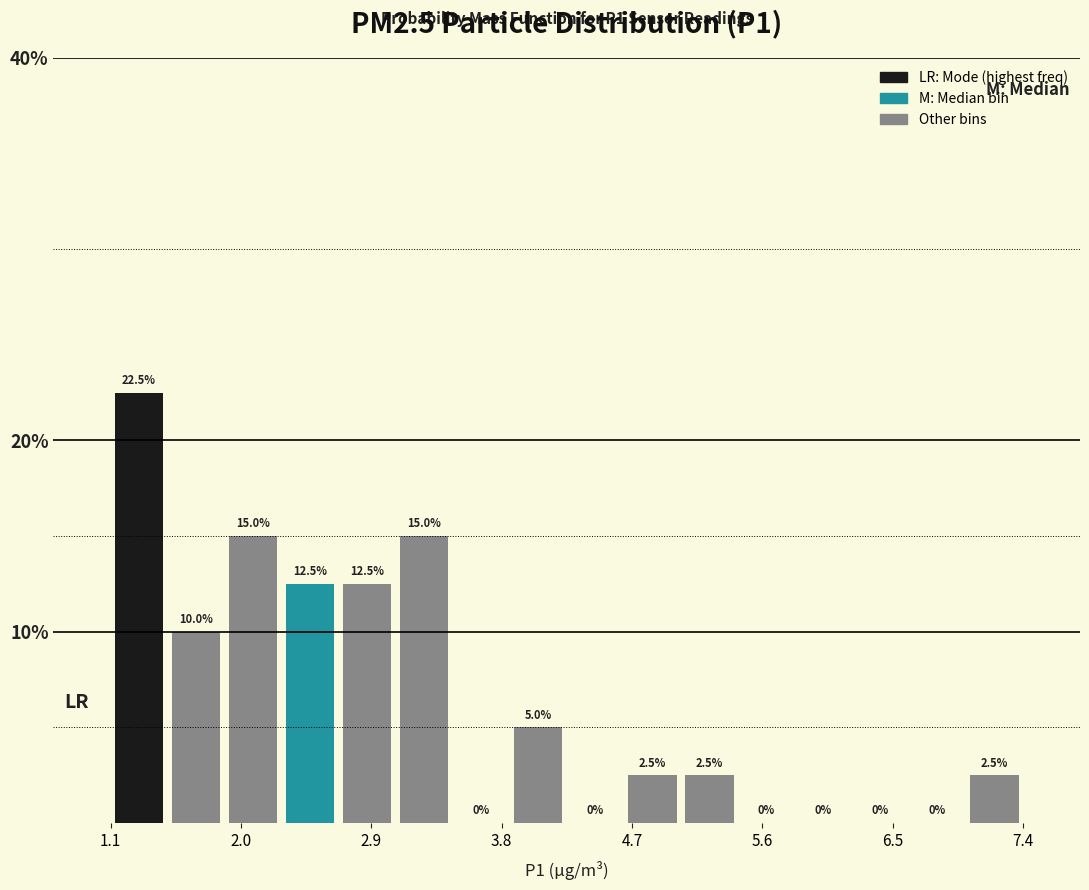

Around what value on the x-axis is the tallest bar? Give the approximate position of its centre, as read against the axis.

1.3